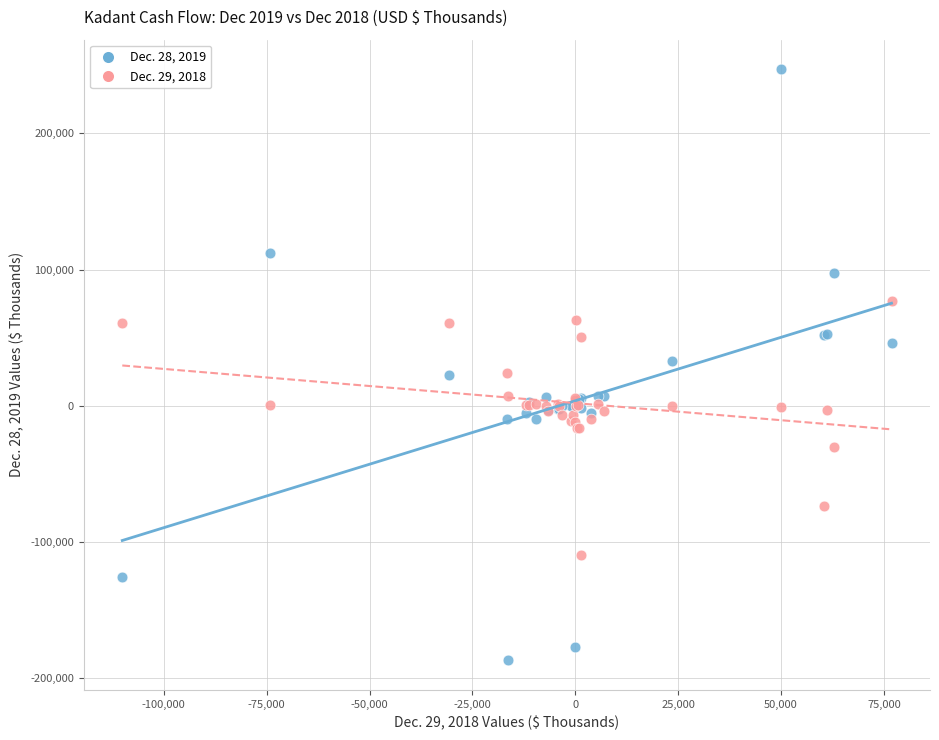

Which series contains the highest Y value?

Dec. 28, 2019